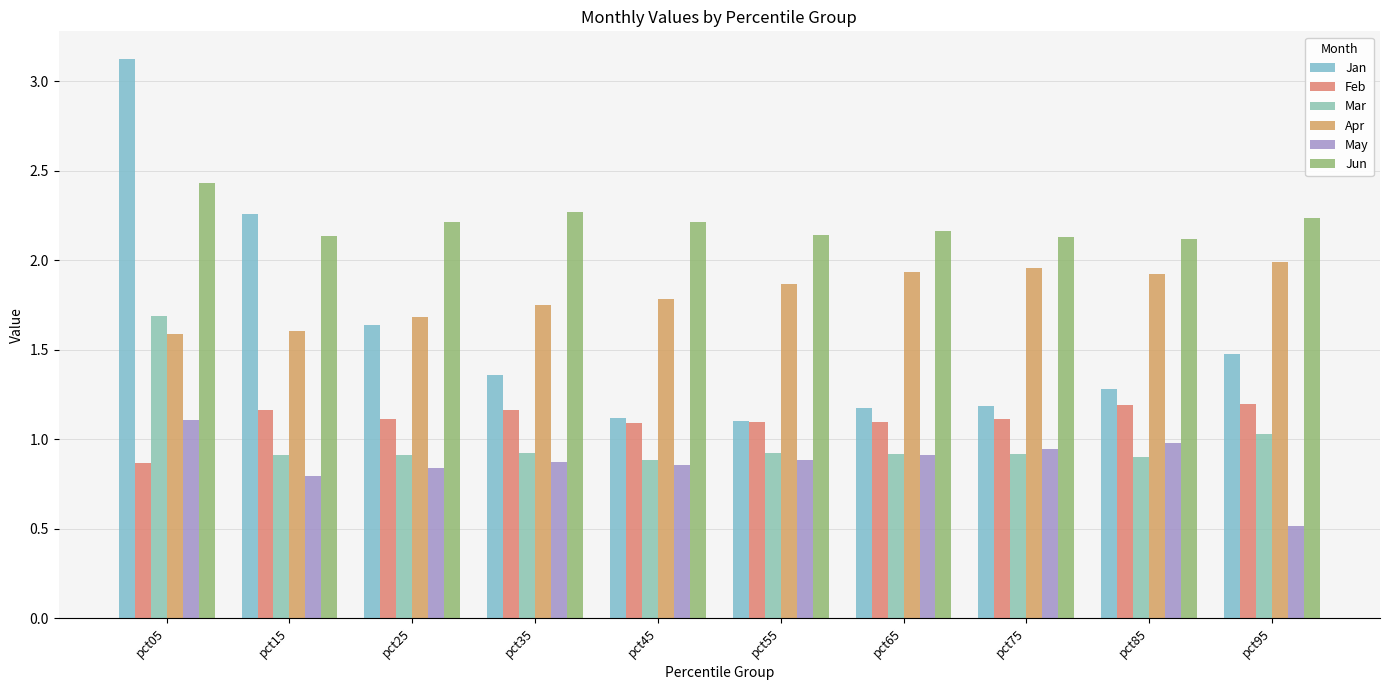

How many data points does each series have?

10